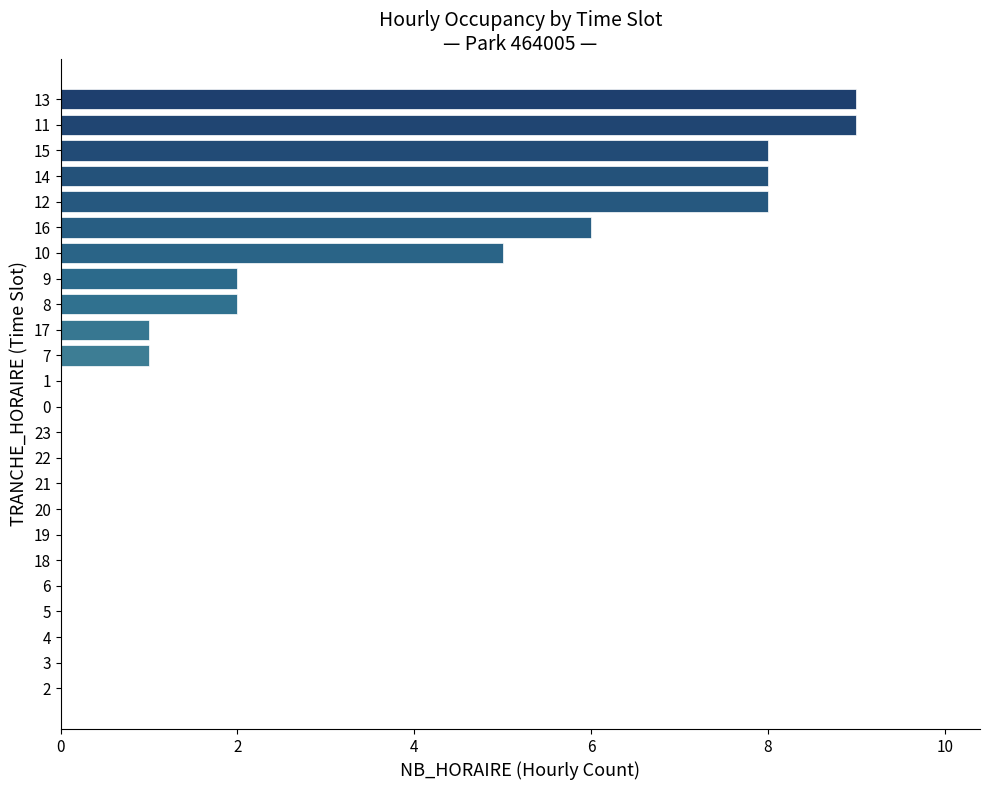

Count the values in the range 0 to 6.

19